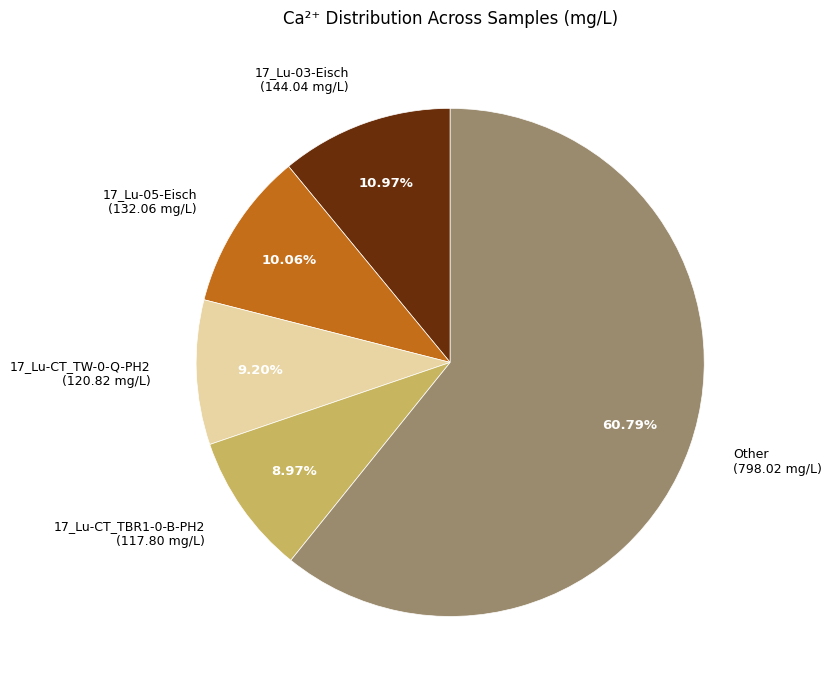

What is the ratio of the value at 17_Lu-05-Eisch (132.06 mg/L) to the value at 17_Lu-03-Eisch (144.04 mg/L)?

0.9